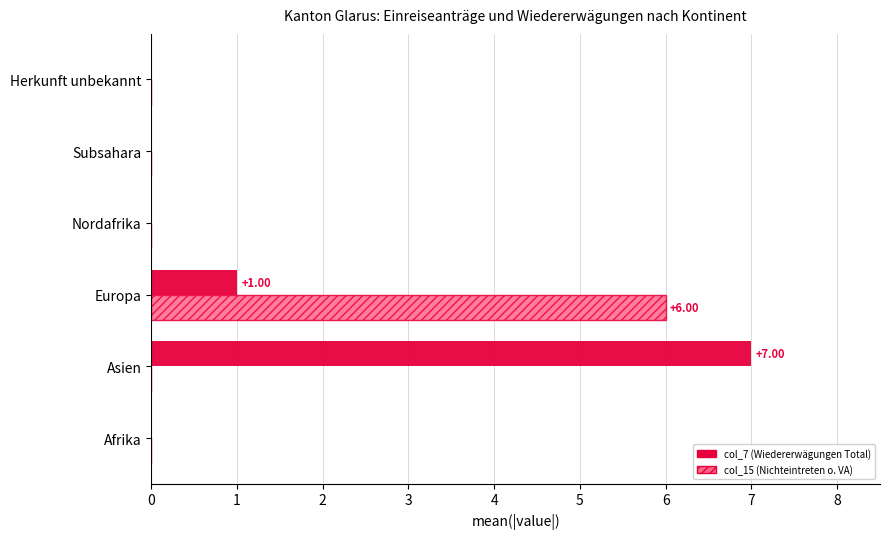

What is the total value across all series at Asien?

7